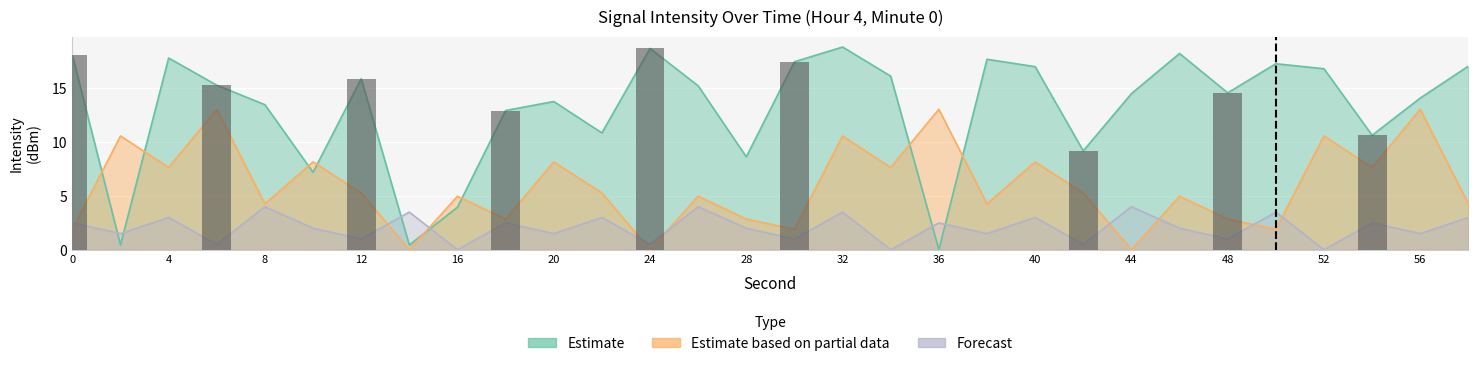

Rank the series by their average value, from highest to lowest.

Estimate, Estimate based on partial data, Forecast